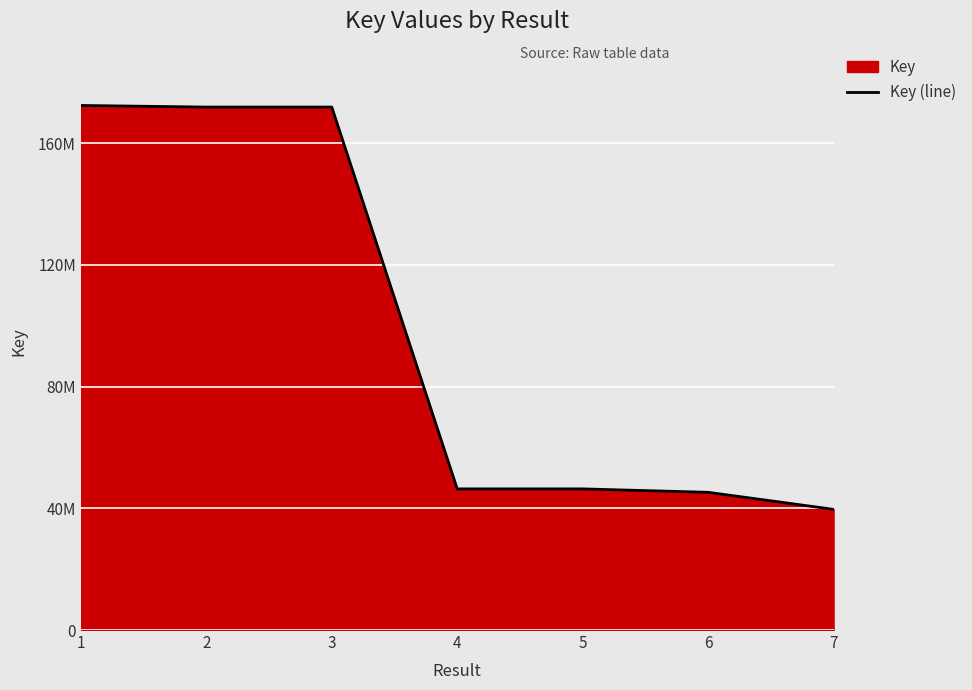

What is the value of the 6th point from the left?

45251525